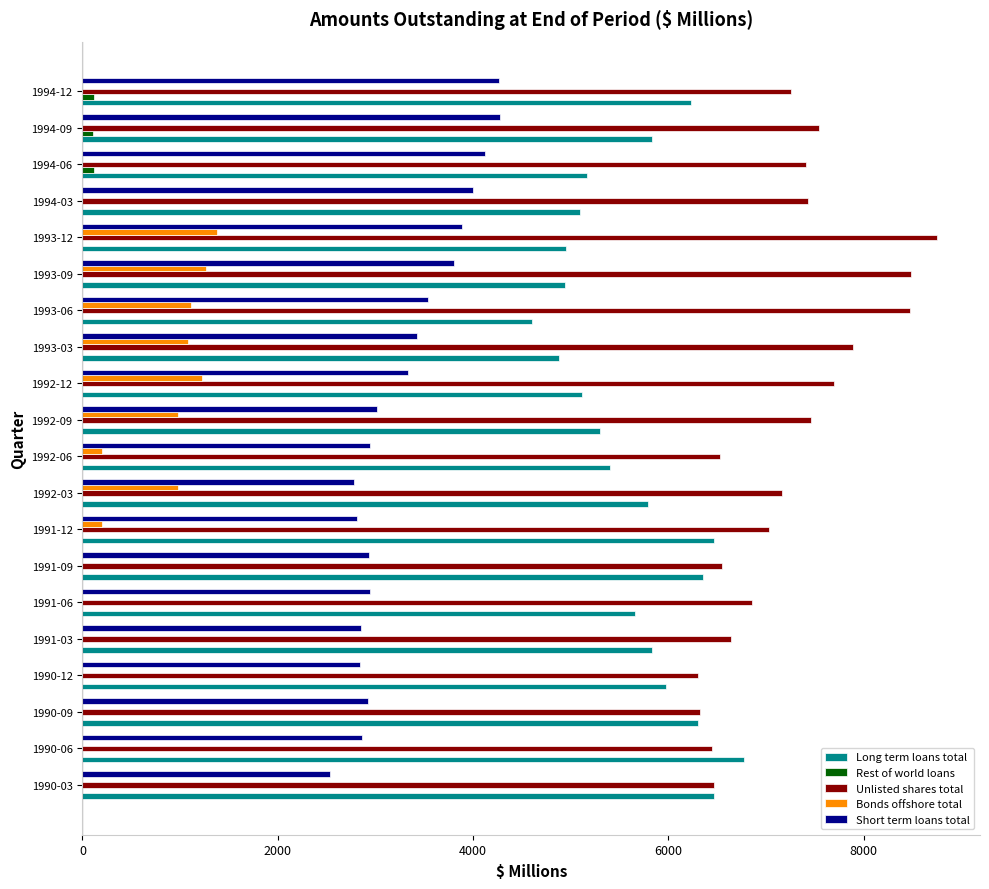

Which series has the largest total across all categories?

Unlisted shares total